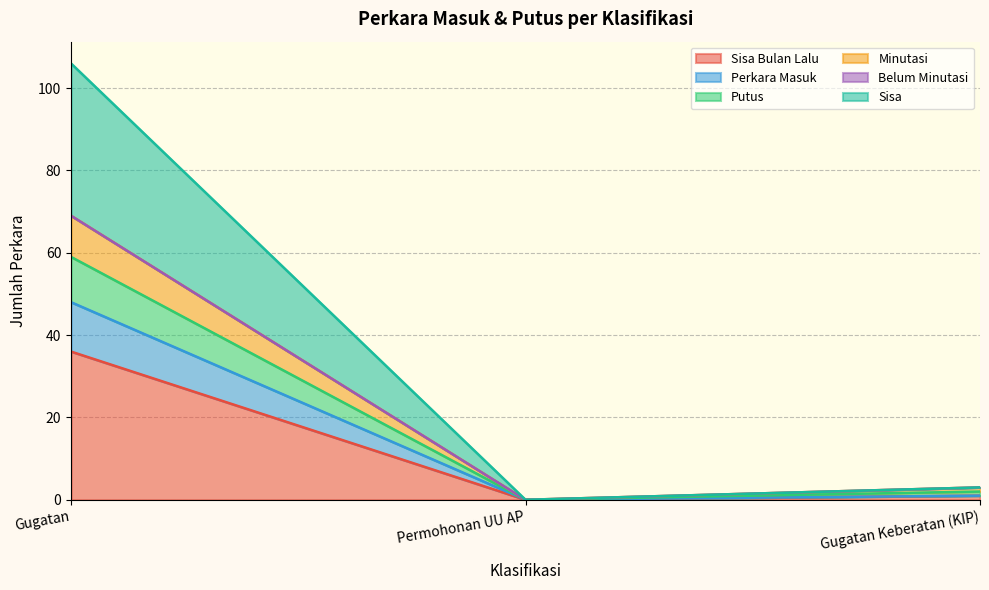

Where does the Sisa series first go above 3?

Gugatan